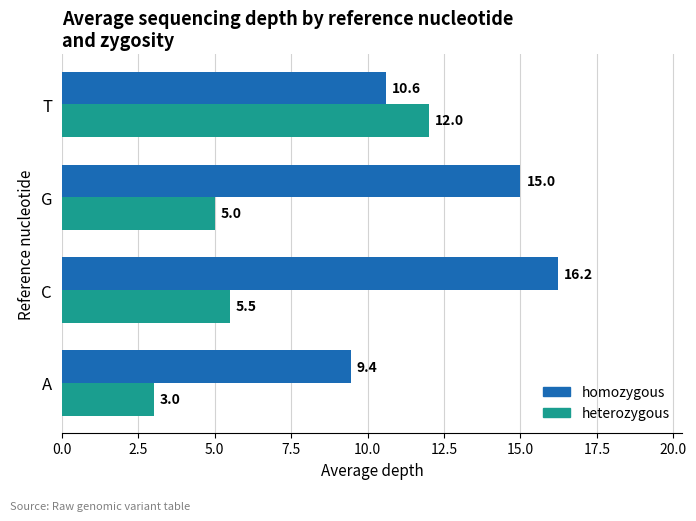

What is the maximum value shown in the chart?

16.2